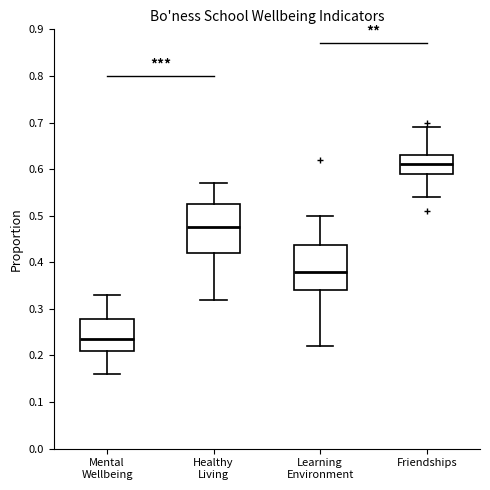

Which box has the lowest median line?

Mental Wellbeing